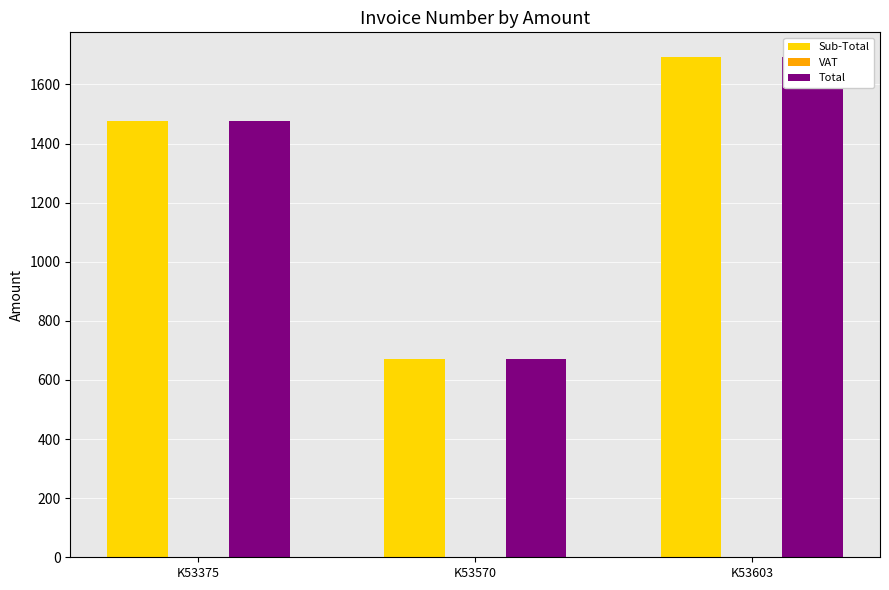

Reading left to right, what are all the values shown in this chart?

Sub-Total: K53375=1477.0	K53570=672.0	K53603=1691.9
VAT: K53375=0.0	K53570=0.0	K53603=0.0
Total: K53375=1477.0	K53570=672.0	K53603=1691.9